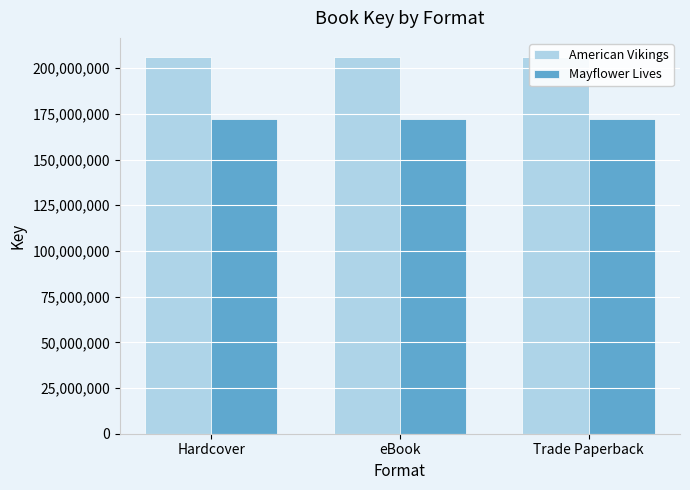

Rank the series at Trade Paperback from highest to lowest value.

American Vikings, Mayflower Lives